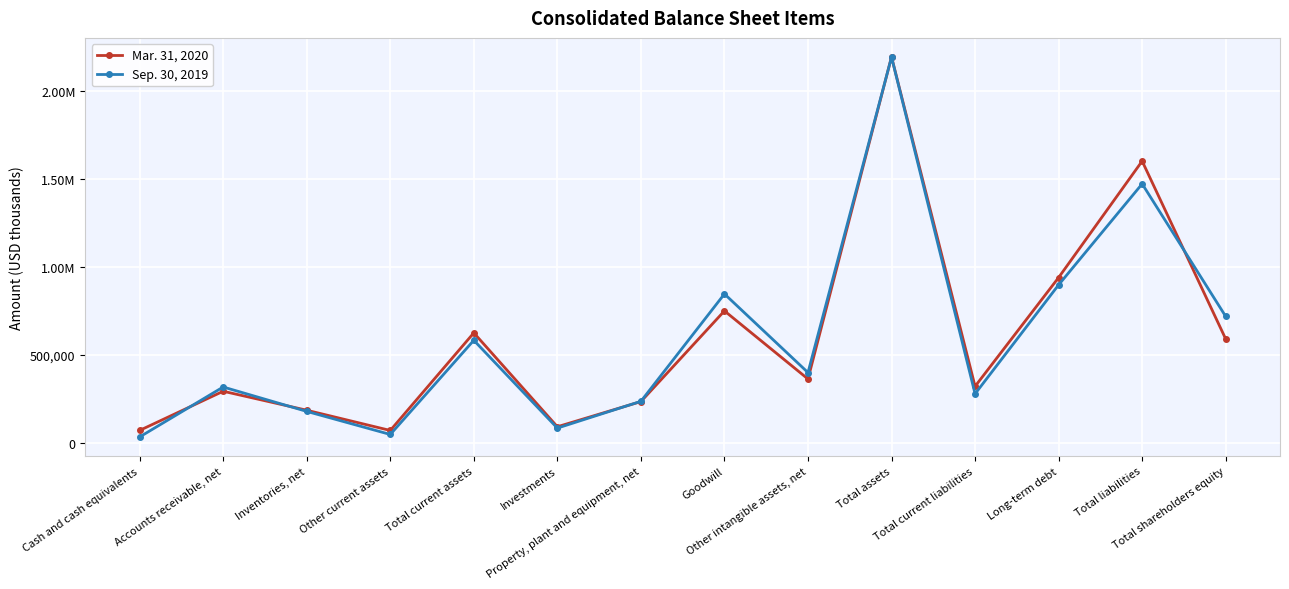

Is it true that Sep. 30, 2019 equals 85501 at Investments?

True